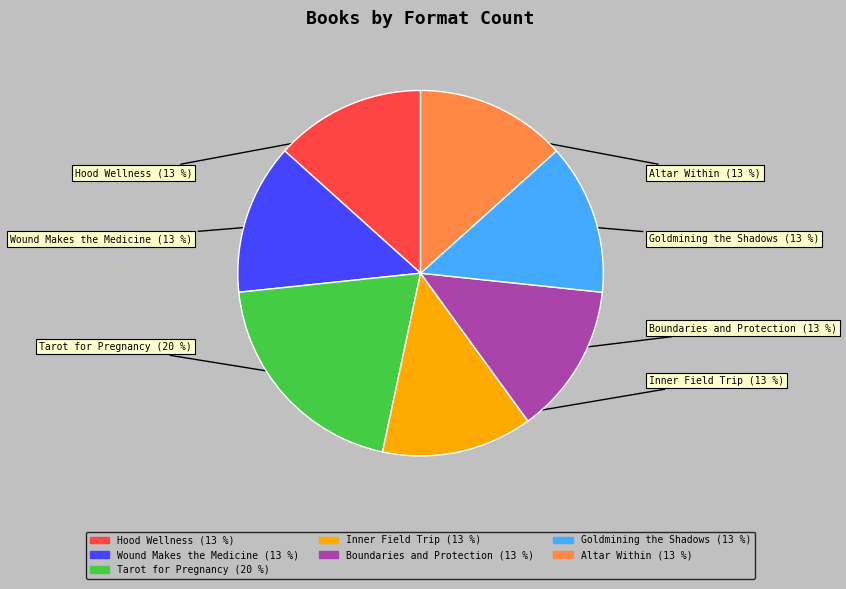

How many segments does this pie chart have?

7